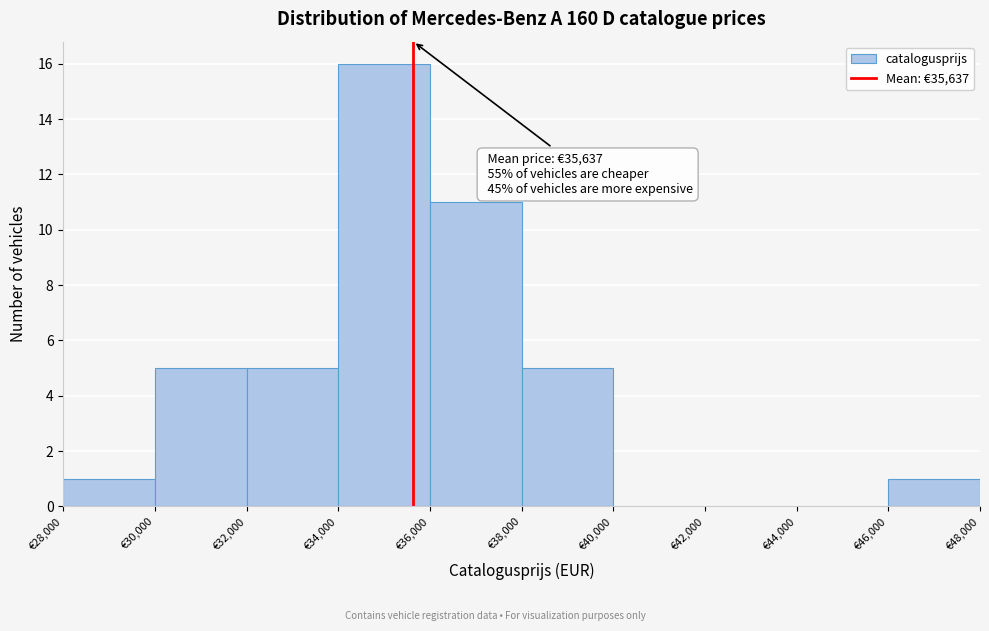

Which range on the x-axis has the tallest bar?

34000 to 36000